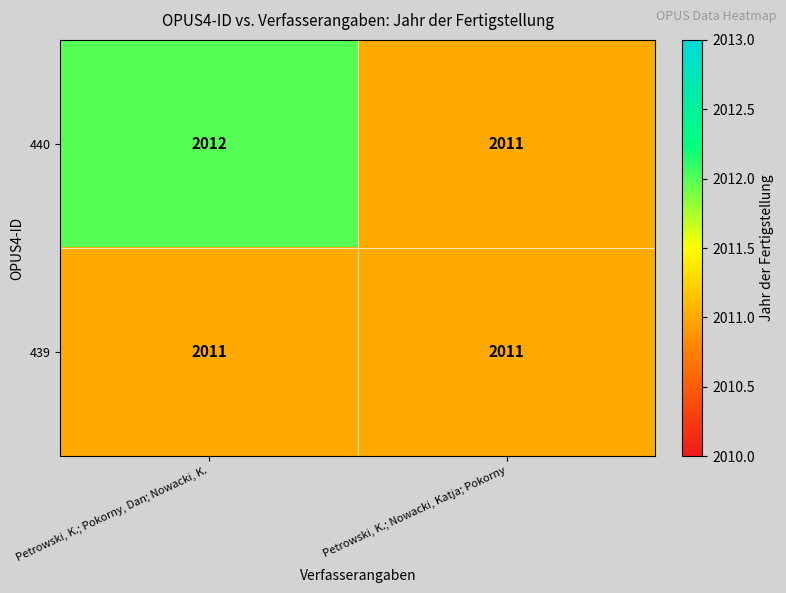

Is it true that 439 equals 928 at Petrowski, K.; Nowacki, Katja; Pokorny?

False